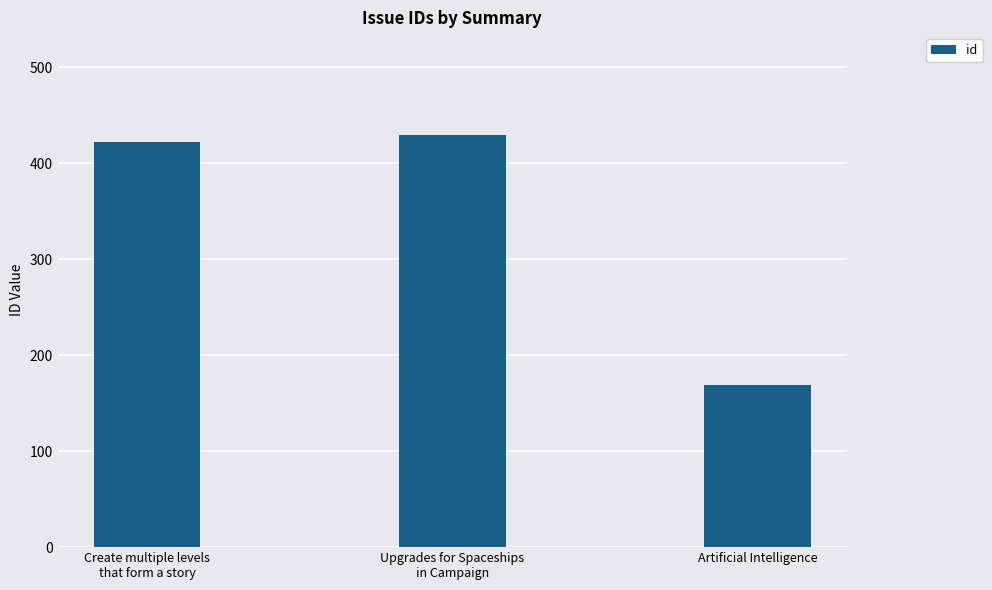

True or false: the data shows 114 at Upgrades for Spaceships
in Campaign.

False